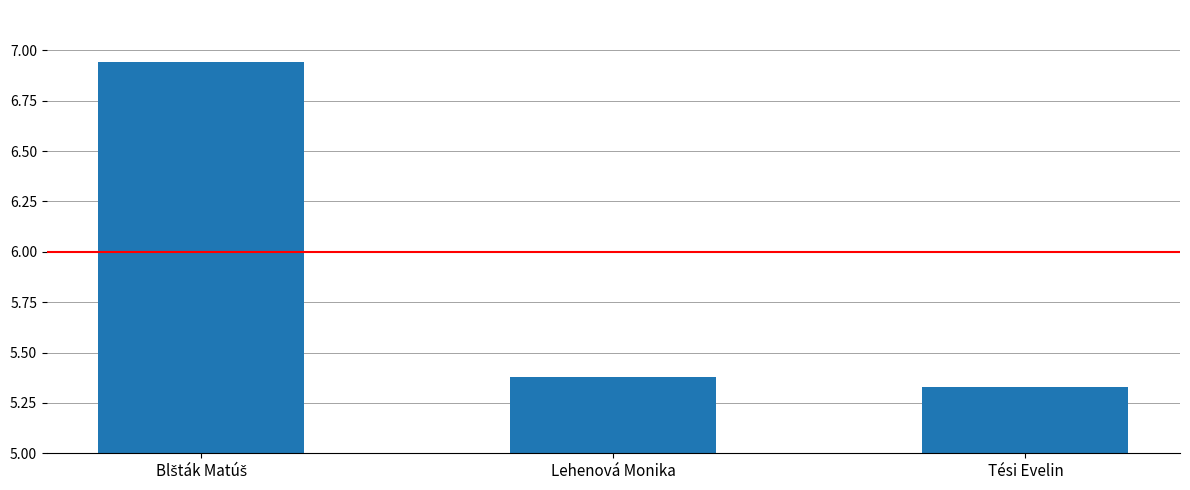

Which label corresponds to the smallest value in the chart?

Tési Evelin